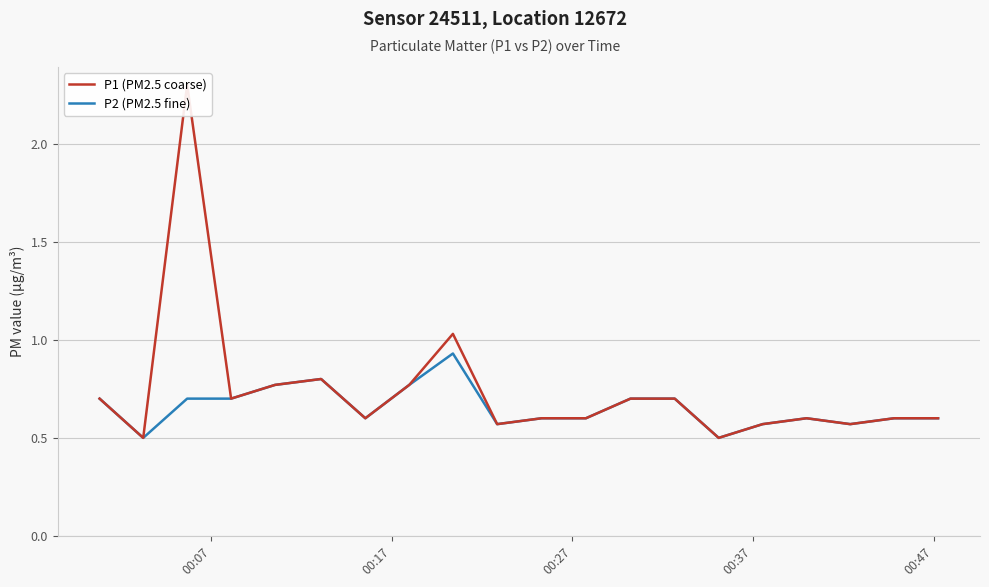

What is the minimum value for P2 (PM2.5 fine)?

0.5